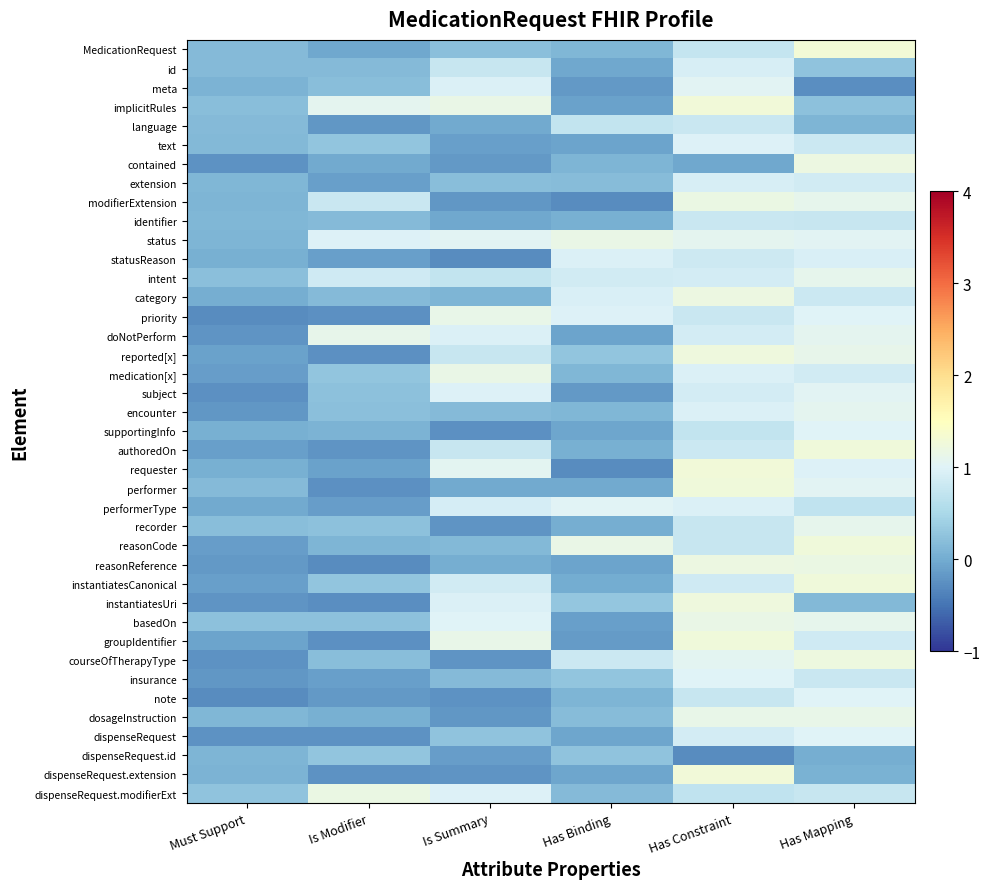

Reading left to right, transcribe all the data shown in this chart.

MedicationRequest: Must Support=0.2	Is Modifier=-0.0	Is Summary=0.2	Has Binding=0.1	Has Constraint=0.8	Has Mapping=1.3
id: Must Support=0.2	Is Modifier=0.2	Is Summary=0.8	Has Binding=-0.0	Has Constraint=0.9	Has Mapping=0.3
meta: Must Support=0.1	Is Modifier=0.2	Is Summary=1.0	Has Binding=-0.2	Has Constraint=1.0	Has Mapping=-0.3
implicitRules: Must Support=0.2	Is Modifier=1.1	Is Summary=1.2	Has Binding=-0.1	Has Constraint=1.3	Has Mapping=0.2
language: Must Support=0.2	Is Modifier=-0.2	Is Summary=-0.0	Has Binding=0.7	Has Constraint=0.8	Has Mapping=0.1
text: Must Support=0.1	Is Modifier=0.3	Is Summary=-0.1	Has Binding=-0.1	Has Constraint=1.0	Has Mapping=0.8
contained: Must Support=-0.2	Is Modifier=-0.0	Is Summary=-0.2	Has Binding=0.1	Has Constraint=-0.0	Has Mapping=1.2
extension: Must Support=0.1	Is Modifier=-0.1	Is Summary=0.2	Has Binding=0.2	Has Constraint=0.9	Has Mapping=0.9
modifierExtension: Must Support=0.1	Is Modifier=0.8	Is Summary=-0.2	Has Binding=-0.3	Has Constraint=1.2	Has Mapping=1.1
identifier: Must Support=0.1	Is Modifier=0.2	Is Summary=-0.0	Has Binding=0.0	Has Constraint=0.8	Has Mapping=0.8
status: Must Support=0.1	Is Modifier=1.0	Is Summary=1.0	Has Binding=1.2	Has Constraint=1.1	Has Mapping=1.0
statusReason: Must Support=0.0	Is Modifier=-0.1	Is Summary=-0.3	Has Binding=1.0	Has Constraint=0.8	Has Mapping=0.9
intent: Must Support=0.2	Is Modifier=0.8	Is Summary=0.7	Has Binding=0.9	Has Constraint=0.9	Has Mapping=1.1
category: Must Support=0.0	Is Modifier=0.2	Is Summary=0.1	Has Binding=0.9	Has Constraint=1.2	Has Mapping=0.8
priority: Must Support=-0.3	Is Modifier=-0.2	Is Summary=1.1	Has Binding=1.0	Has Constraint=0.8	Has Mapping=1.0
doNotPerform: Must Support=-0.2	Is Modifier=1.1	Is Summary=1.0	Has Binding=-0.1	Has Constraint=0.9	Has Mapping=1.1
reported[x]: Must Support=-0.1	Is Modifier=-0.2	Is Summary=0.8	Has Binding=0.3	Has Constraint=1.2	Has Mapping=1.1
medication[x]: Must Support=-0.1	Is Modifier=0.3	Is Summary=1.2	Has Binding=0.1	Has Constraint=1.0	Has Mapping=0.9
subject: Must Support=-0.2	Is Modifier=0.2	Is Summary=1.0	Has Binding=-0.2	Has Constraint=0.9	Has Mapping=1.0
encounter: Must Support=-0.2	Is Modifier=0.2	Is Summary=0.2	Has Binding=0.1	Has Constraint=1.0	Has Mapping=1.1
supportingInfo: Must Support=0.1	Is Modifier=0.1	Is Summary=-0.2	Has Binding=-0.1	Has Constraint=0.7	Has Mapping=1.0
authoredOn: Must Support=-0.1	Is Modifier=-0.2	Is Summary=0.8	Has Binding=0.1	Has Constraint=0.8	Has Mapping=1.3
requester: Must Support=0.0	Is Modifier=-0.1	Is Summary=1.1	Has Binding=-0.3	Has Constraint=1.3	Has Mapping=1.0
performer: Must Support=0.2	Is Modifier=-0.3	Is Summary=-0.0	Has Binding=-0.0	Has Constraint=1.3	Has Mapping=1.0
performerType: Must Support=-0.0	Is Modifier=-0.1	Is Summary=0.9	Has Binding=1.0	Has Constraint=1.0	Has Mapping=0.7
recorder: Must Support=0.2	Is Modifier=0.2	Is Summary=-0.2	Has Binding=0.0	Has Constraint=0.8	Has Mapping=1.1
reasonCode: Must Support=-0.1	Is Modifier=0.1	Is Summary=0.1	Has Binding=1.2	Has Constraint=0.8	Has Mapping=1.2
reasonReference: Must Support=-0.2	Is Modifier=-0.3	Is Summary=0.0	Has Binding=-0.1	Has Constraint=1.2	Has Mapping=1.2
instantiatesCanonical: Must Support=-0.1	Is Modifier=0.3	Is Summary=0.9	Has Binding=0.0	Has Constraint=0.9	Has Mapping=1.3
instantiatesUri: Must Support=-0.2	Is Modifier=-0.3	Is Summary=1.0	Has Binding=0.3	Has Constraint=1.2	Has Mapping=0.1
basedOn: Must Support=0.2	Is Modifier=0.2	Is Summary=1.0	Has Binding=-0.1	Has Constraint=1.2	Has Mapping=1.1
groupIdentifier: Must Support=-0.1	Is Modifier=-0.2	Is Summary=1.1	Has Binding=-0.1	Has Constraint=1.3	Has Mapping=0.8
courseOfTherapyType: Must Support=-0.2	Is Modifier=0.2	Is Summary=-0.2	Has Binding=0.8	Has Constraint=1.1	Has Mapping=1.2
insurance: Must Support=-0.2	Is Modifier=-0.1	Is Summary=0.2	Has Binding=0.3	Has Constraint=1.0	Has Mapping=0.8
note: Must Support=-0.3	Is Modifier=-0.2	Is Summary=-0.2	Has Binding=0.1	Has Constraint=0.8	Has Mapping=1.0
dosageInstruction: Must Support=0.1	Is Modifier=0.0	Is Summary=-0.2	Has Binding=0.2	Has Constraint=1.1	Has Mapping=1.1
dispenseRequest: Must Support=-0.2	Is Modifier=-0.2	Is Summary=0.3	Has Binding=-0.1	Has Constraint=0.9	Has Mapping=1.0
dispenseRequest.id: Must Support=0.1	Is Modifier=0.3	Is Summary=-0.1	Has Binding=0.3	Has Constraint=-0.3	Has Mapping=0.0
dispenseRequest.extension: Must Support=0.1	Is Modifier=-0.2	Is Summary=-0.2	Has Binding=-0.0	Has Constraint=1.3	Has Mapping=0.1
dispenseRequest.modifierExt: Must Support=0.3	Is Modifier=1.2	Is Summary=1.0	Has Binding=0.2	Has Constraint=0.7	Has Mapping=0.8